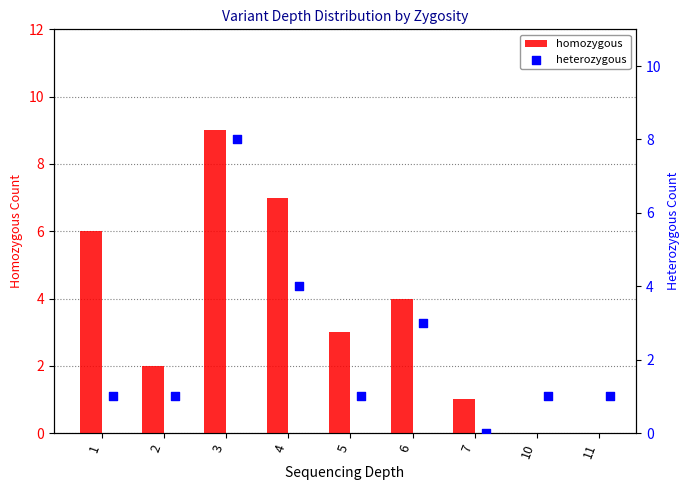

At how many categories does at least one series exceed 8?

1